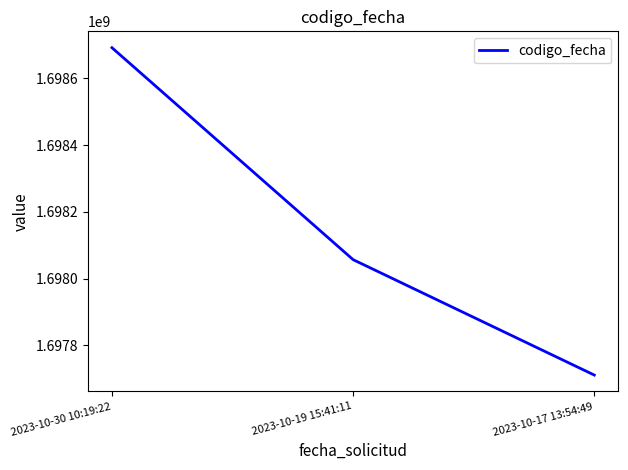

What is the difference between the maximum and minimum values?

980482